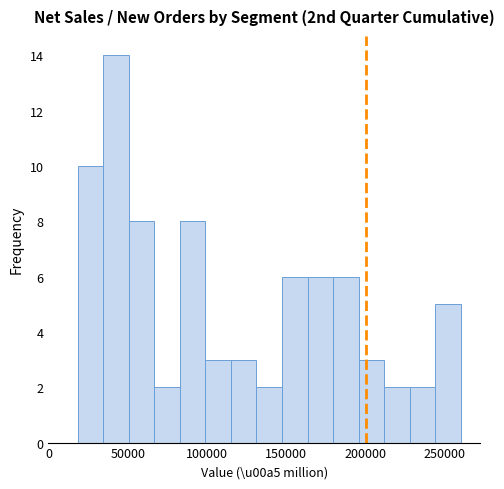

Around what value on the x-axis is the tallest bar? Give the approximate position of its centre, as read against the axis.

45000